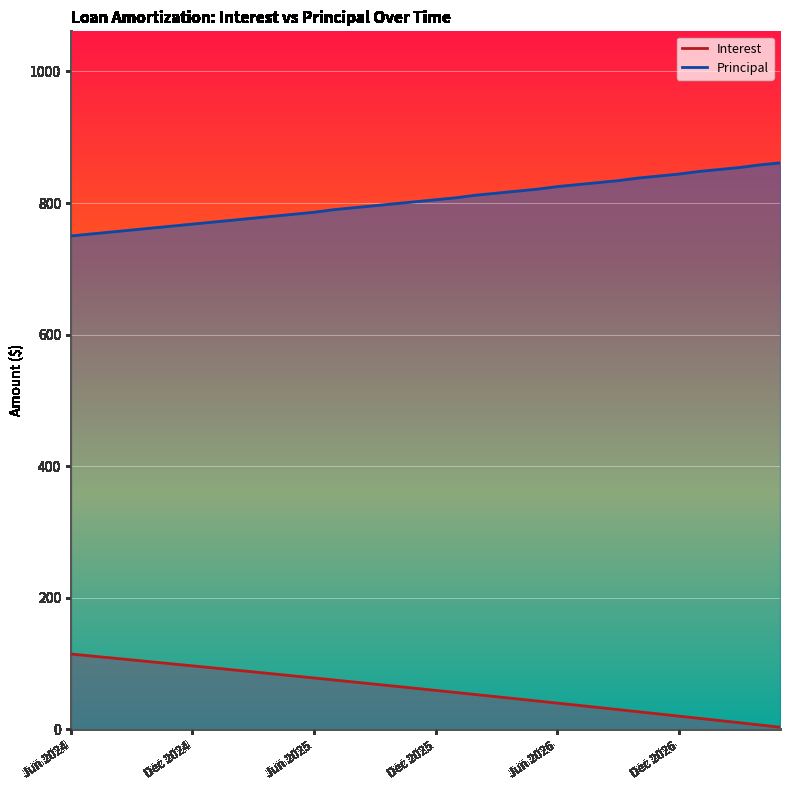

What position from the left is Dec 2025?

19